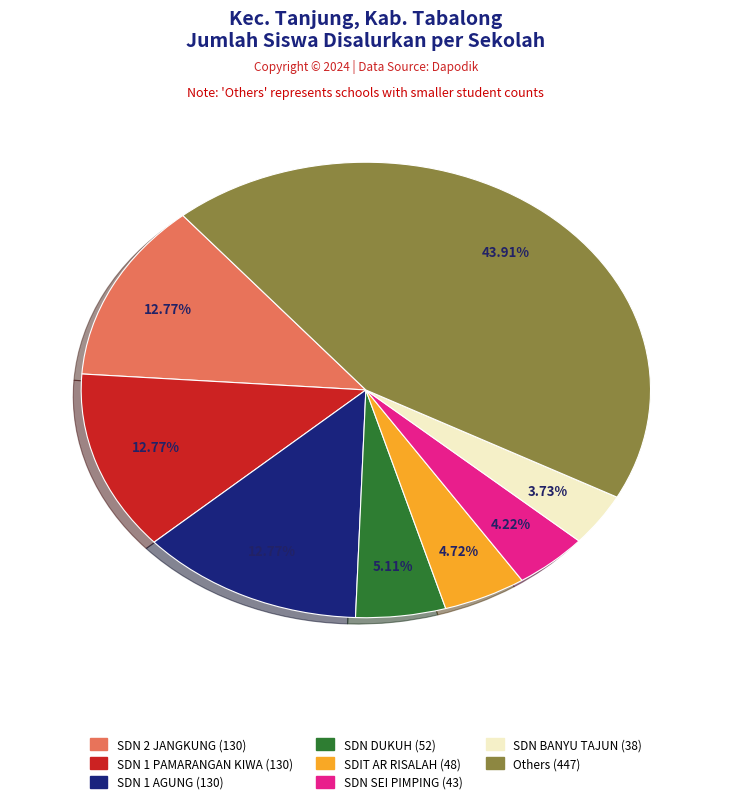

Is there a majority slice in this chart?

No